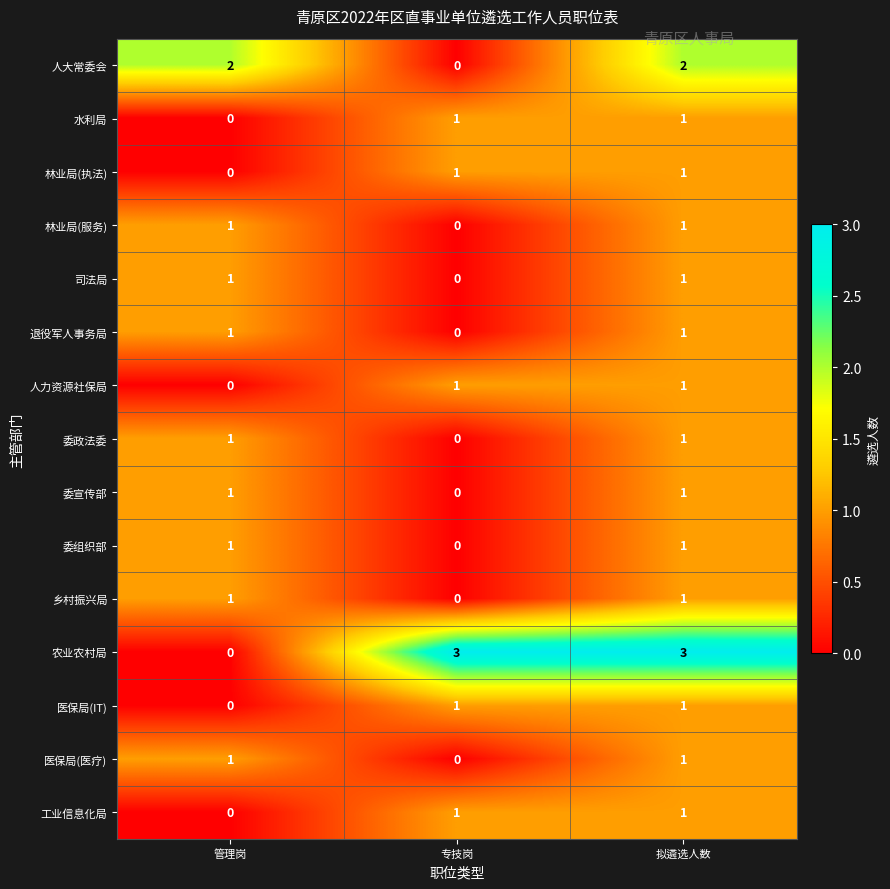

Between 管理岗 and 拟遴选人数, which series saw the biggest shift?

农业农村局